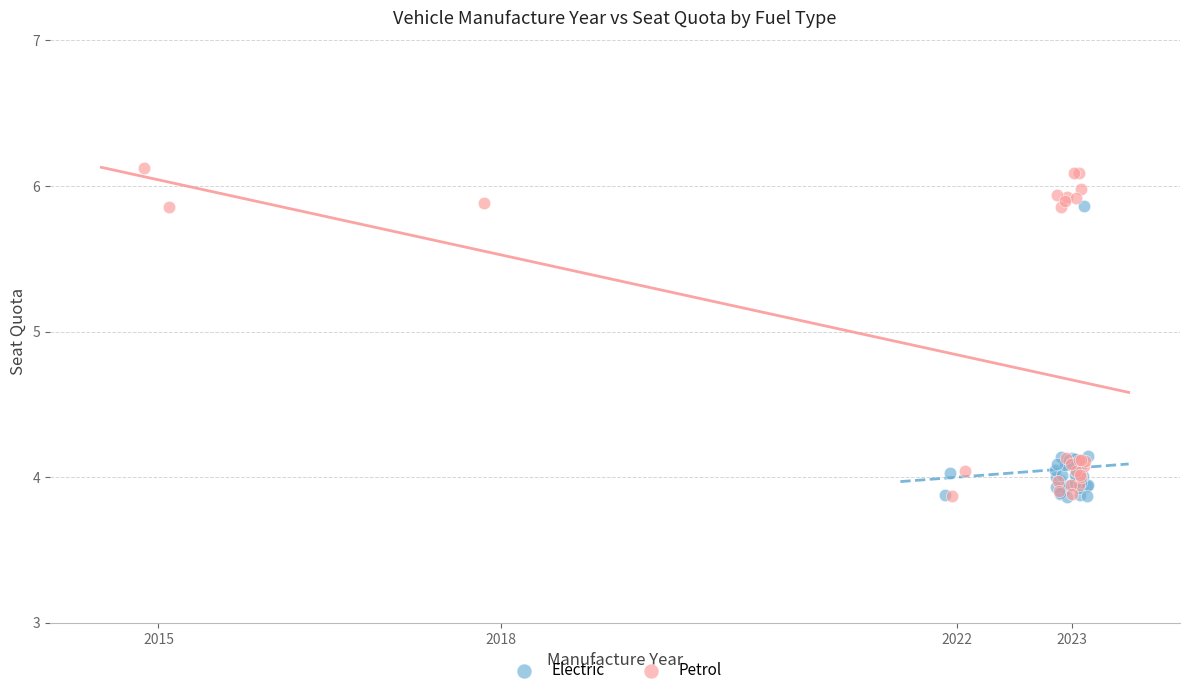

Which series reaches the maximum Y coordinate?

Petrol